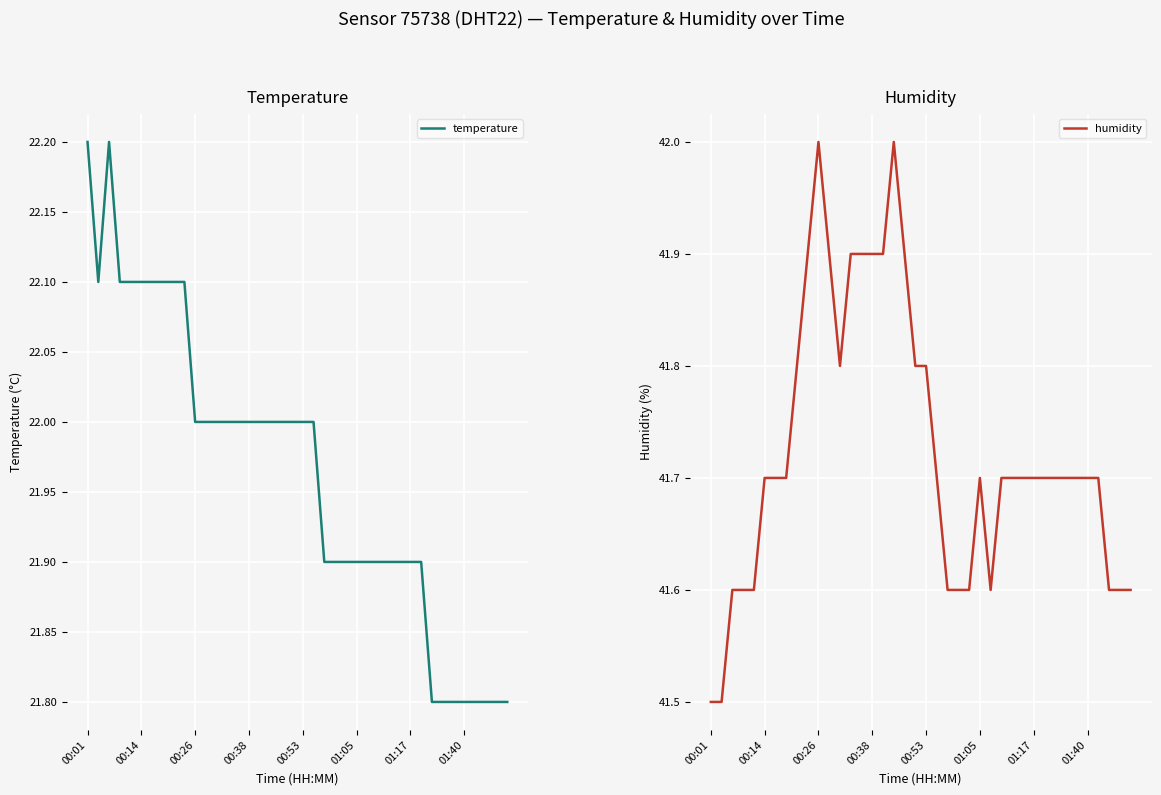

What is the value of the temperature point at the 13th from the left?

22.0